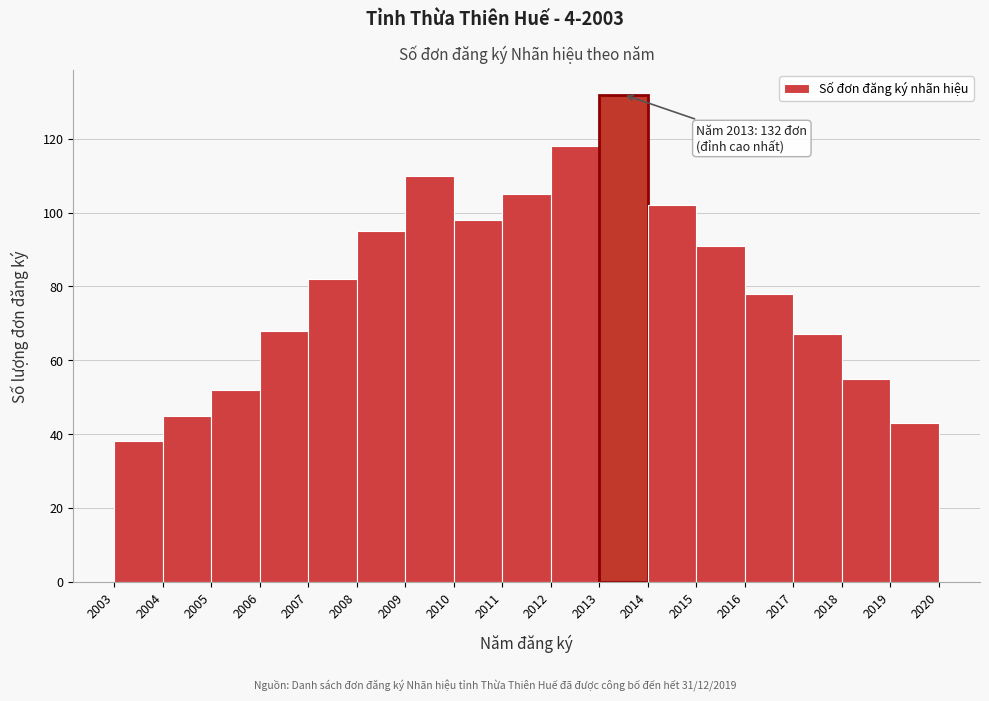

Which range on the x-axis has the tallest bar?

2013 to 2014